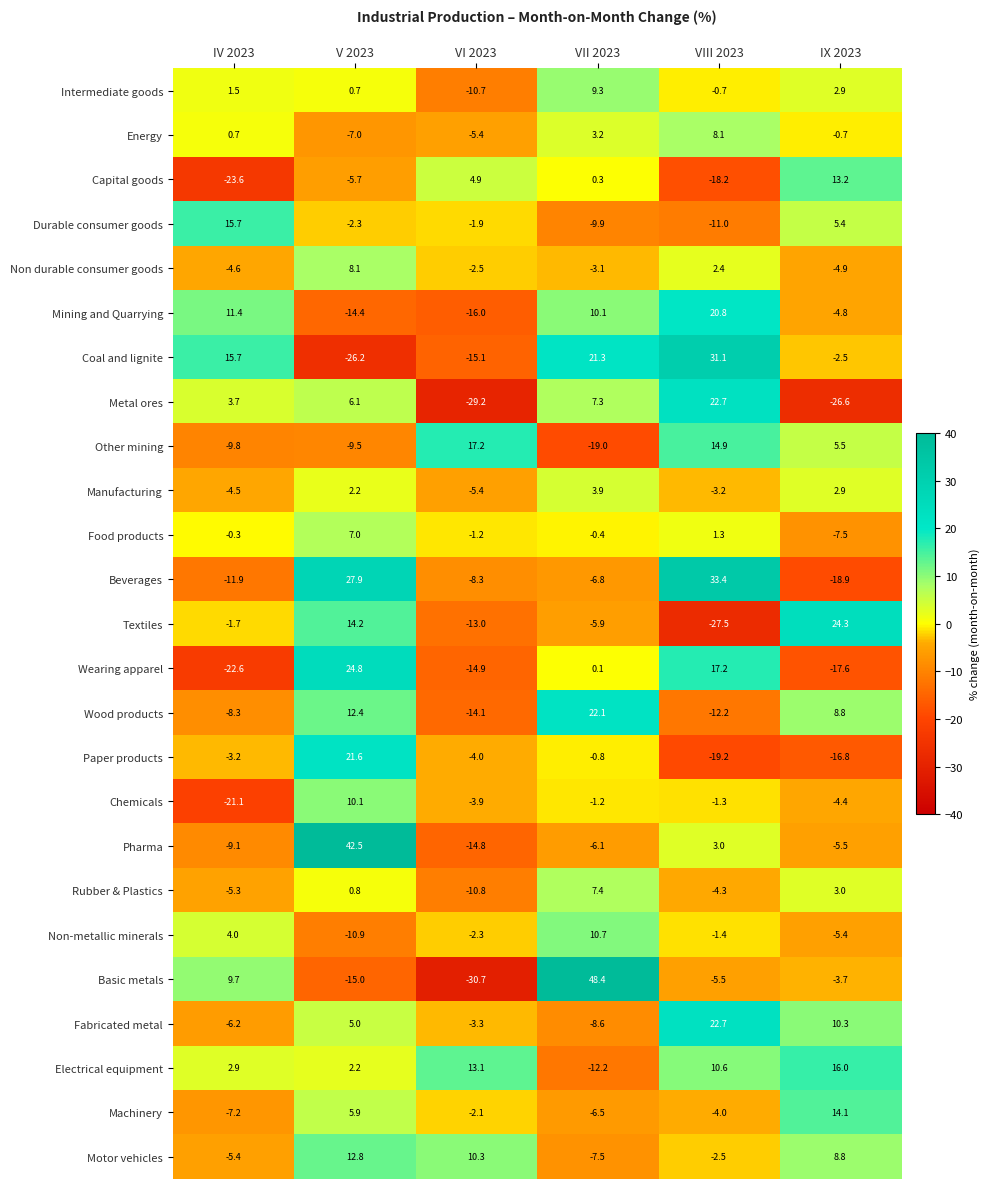

What is the minimum value shown in the chart?

-30.7